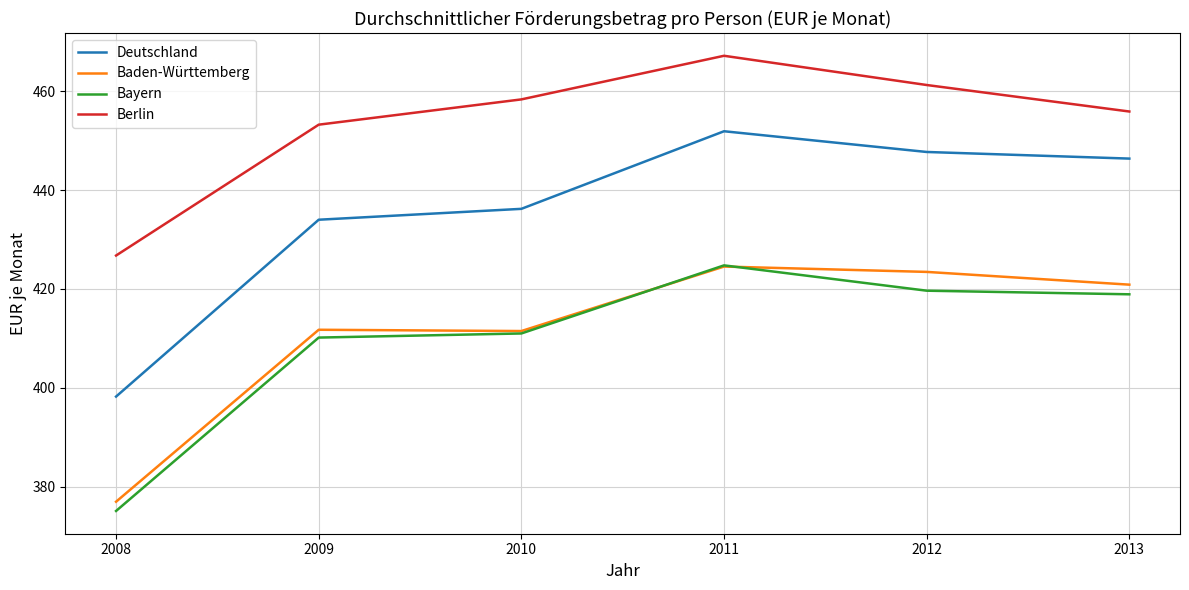

What are all the series names shown in the legend?

Deutschland, Baden-Württemberg, Bayern, Berlin